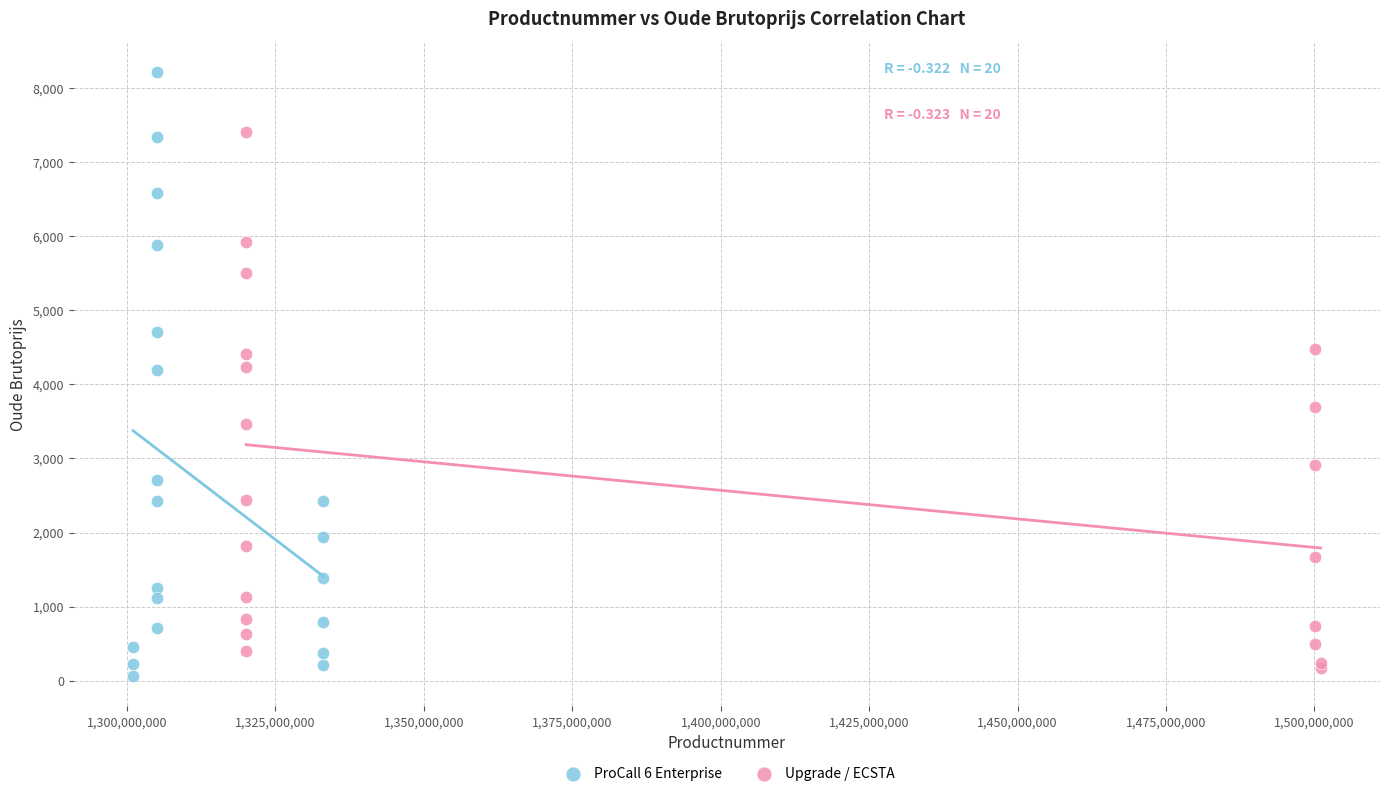

Which series has the largest Y range (max minus min)?

ProCall 6 Enterprise